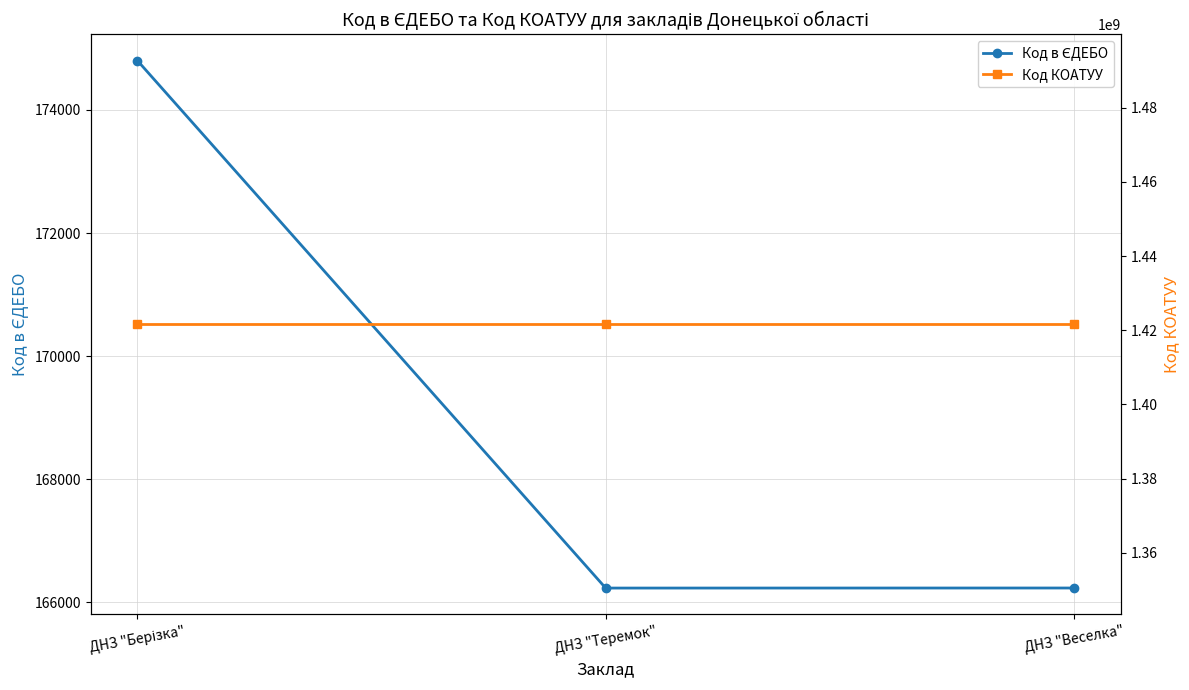

What is the sum of the Код в ЄДЕБО values at ДНЗ "Веселка" and ДНЗ "Берізка"?

341034